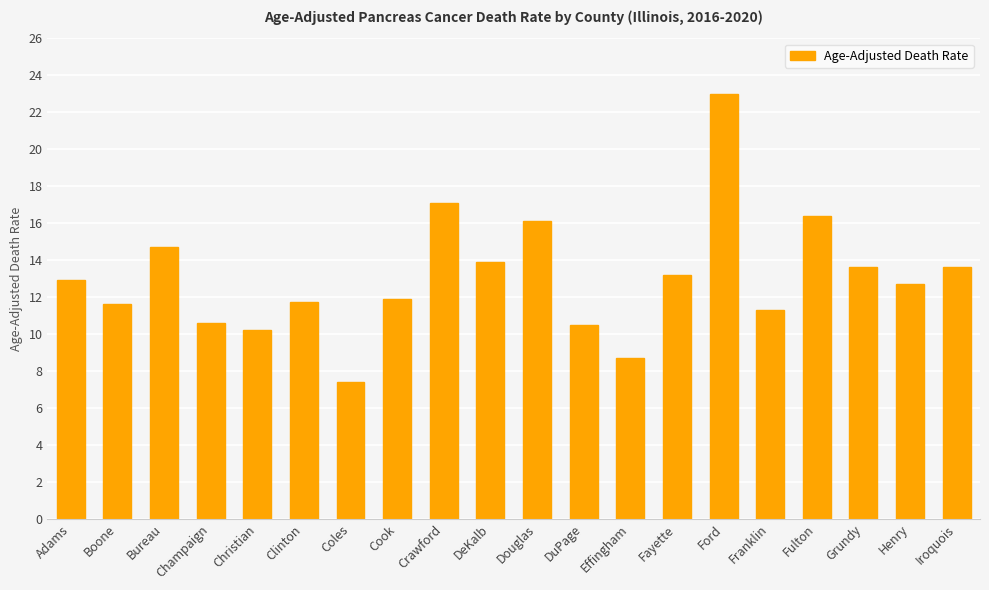

What position from the right is Bureau?

18